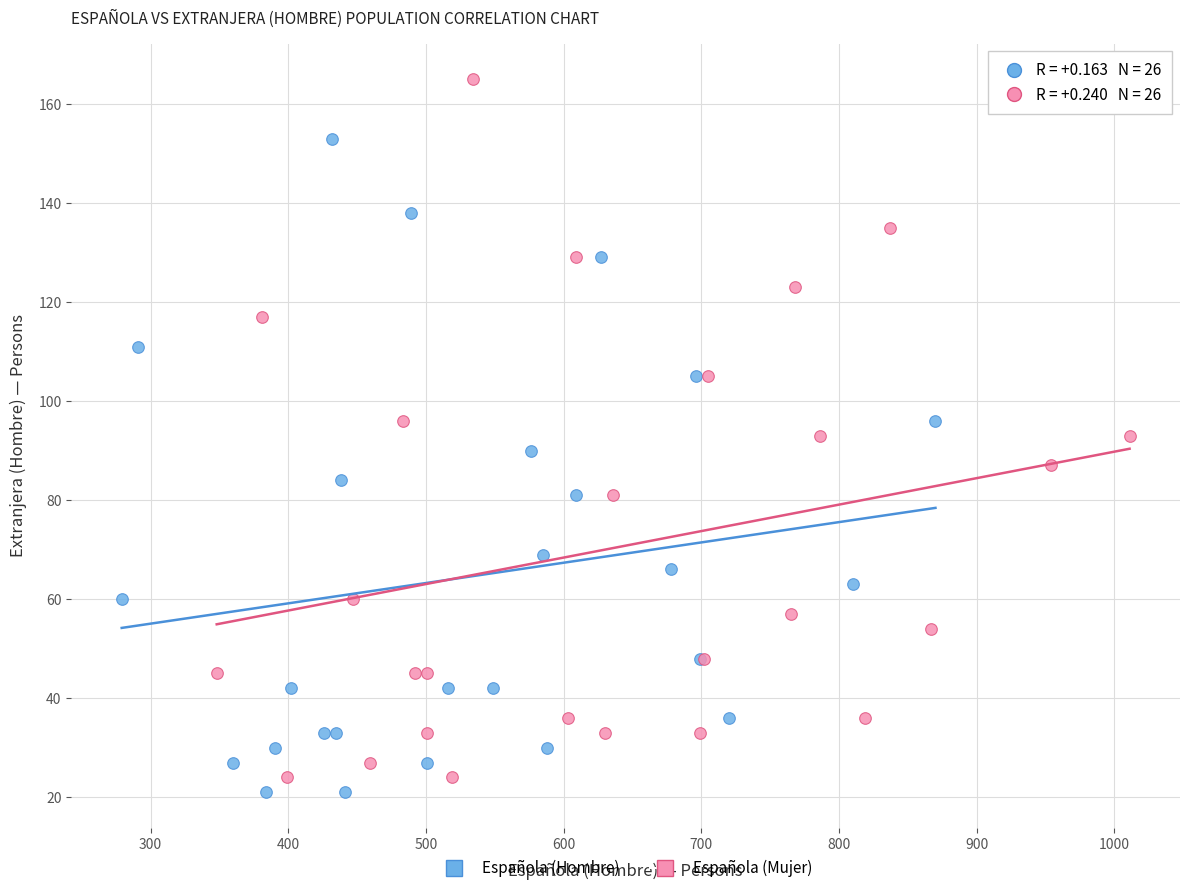

Which series reaches the maximum Y coordinate?

Española (Mujer)